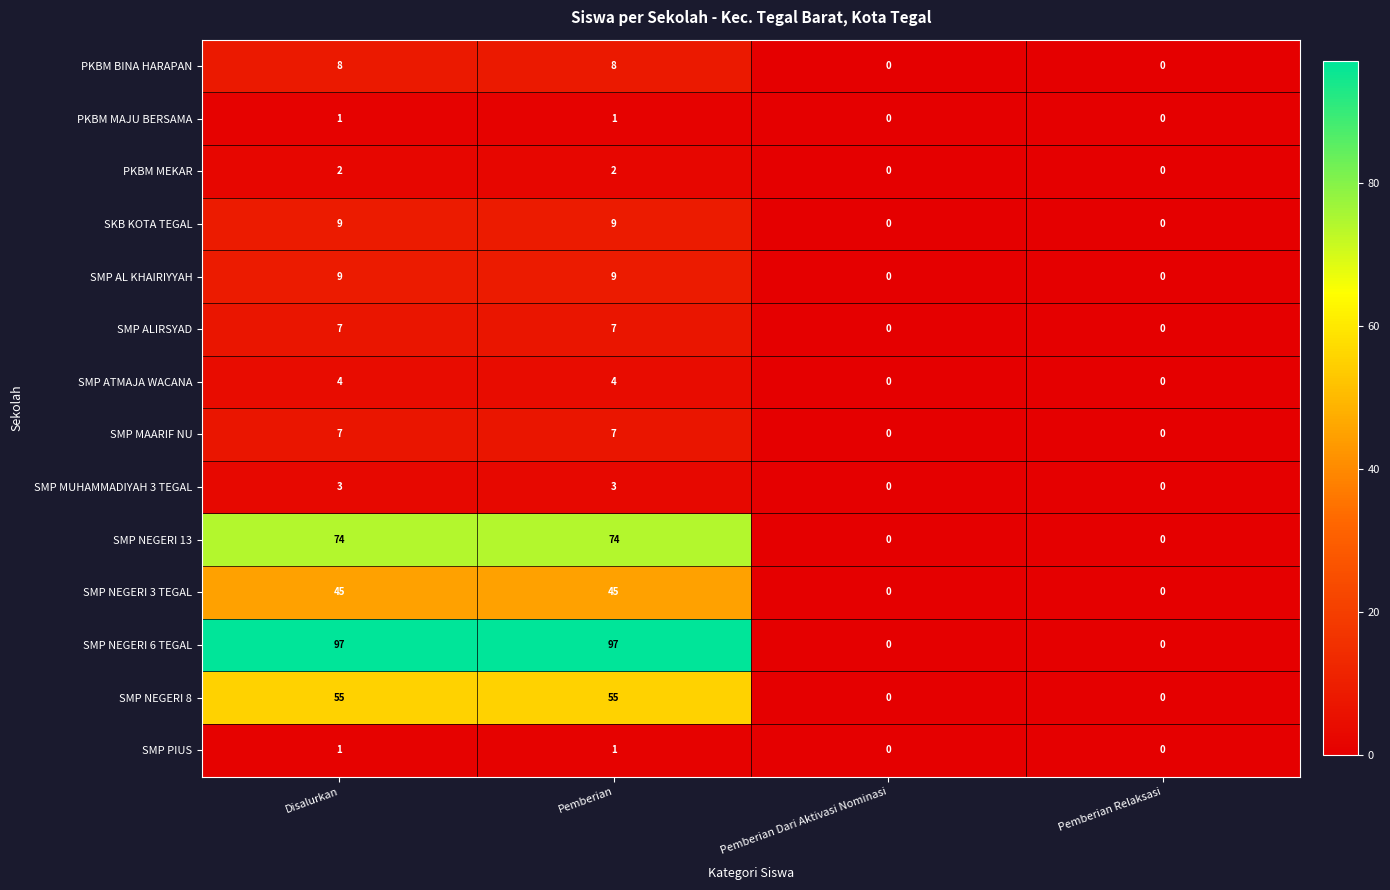

Count the number of data series in this chart.

14